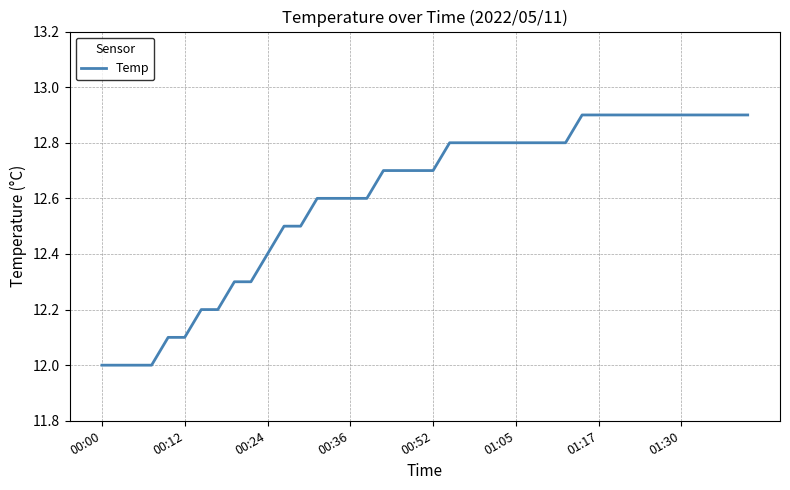

What is the difference between the maximum and minimum values?

0.9